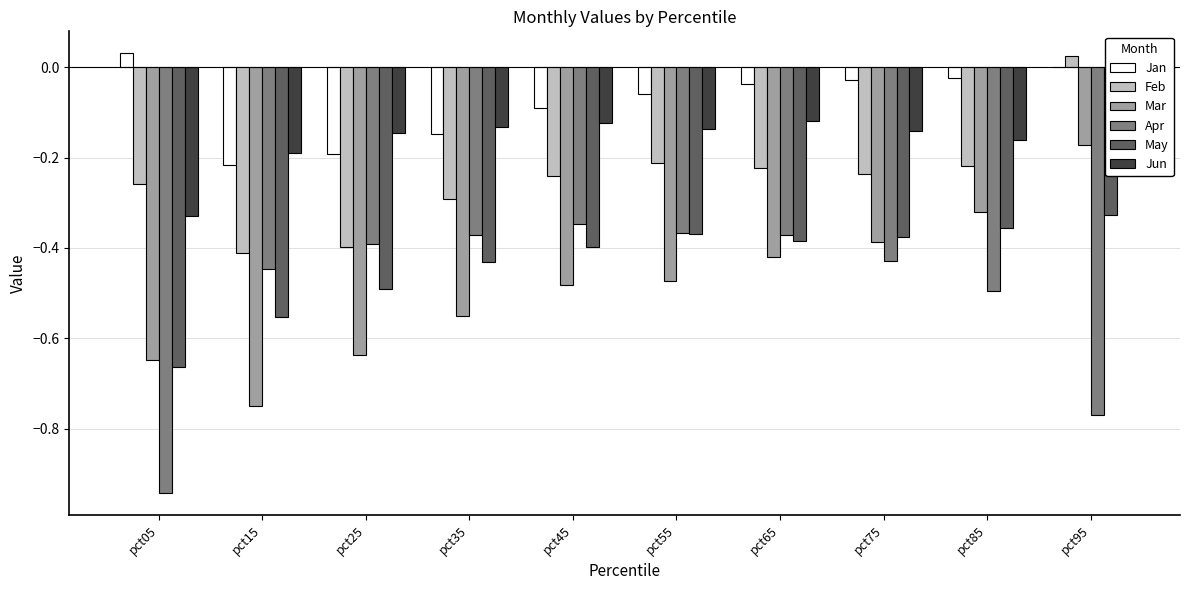

At which label does Feb reach its peak?

pct95